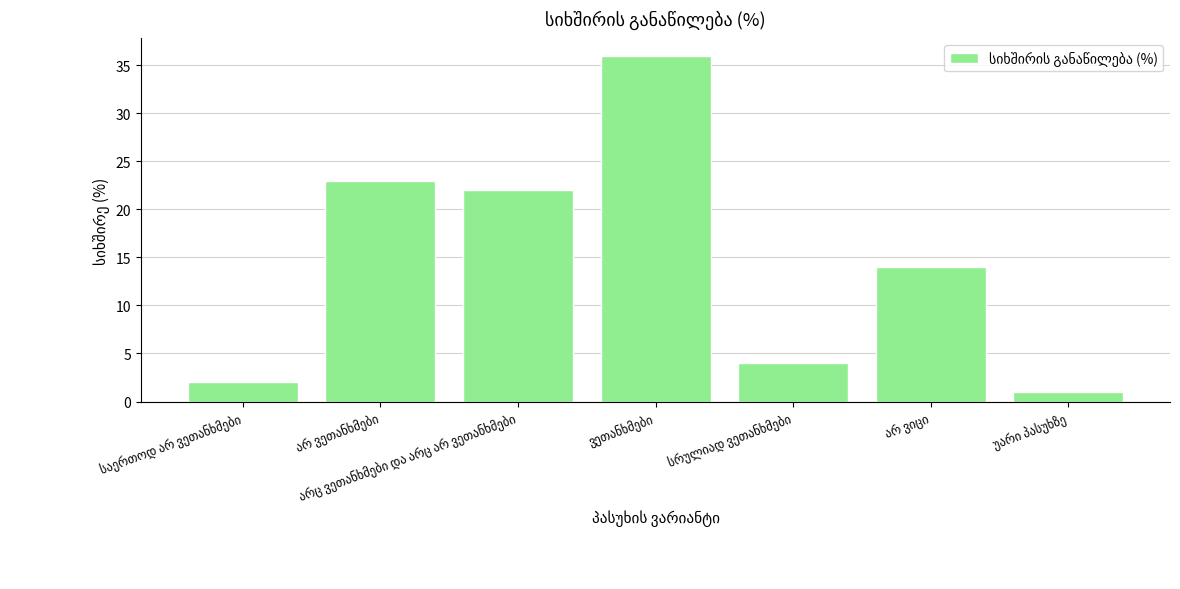

What is the greatest value displayed?

36